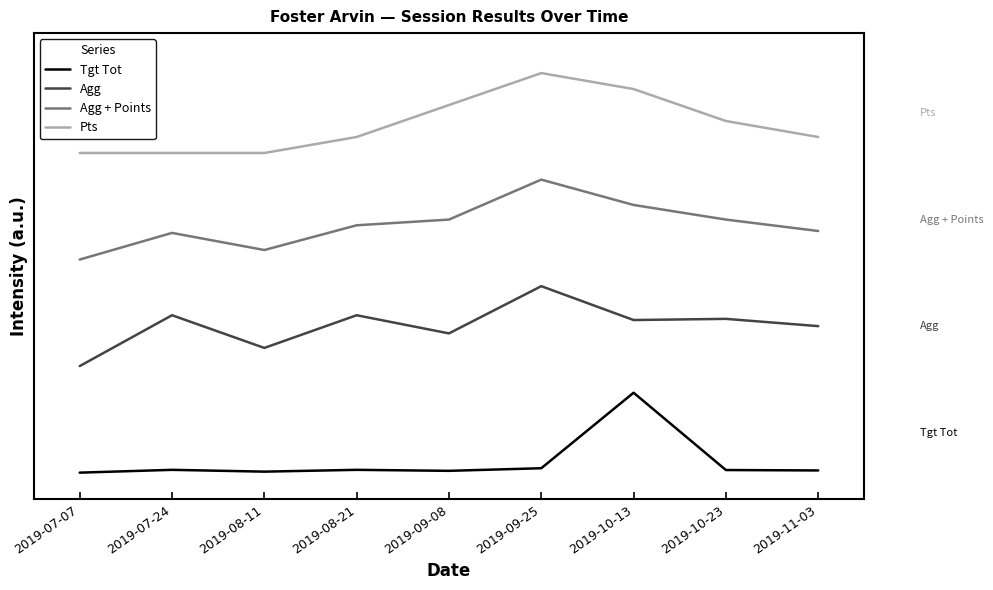

What are all the series names shown in the legend?

Tgt Tot, Agg, Agg + Points, Pts